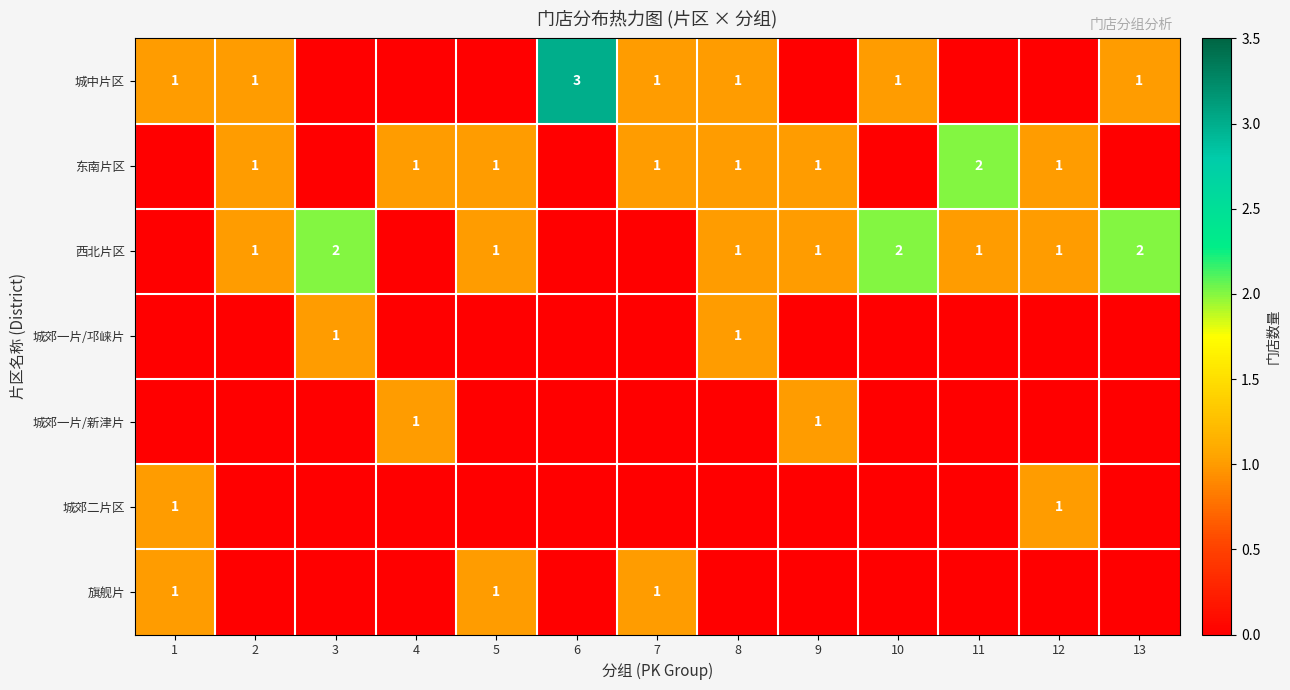

True or false: 城郊二片区 has a value of 0 at 1.

False